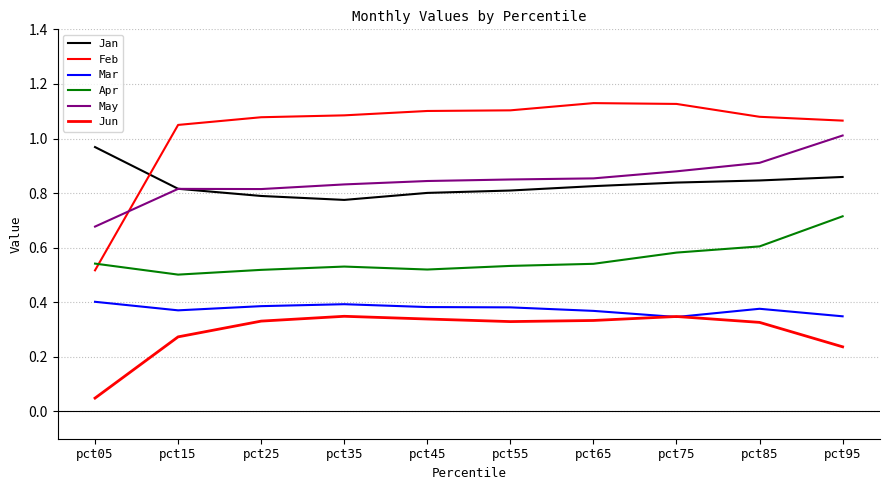

Which has a higher value, pct75 or pct05?

pct05